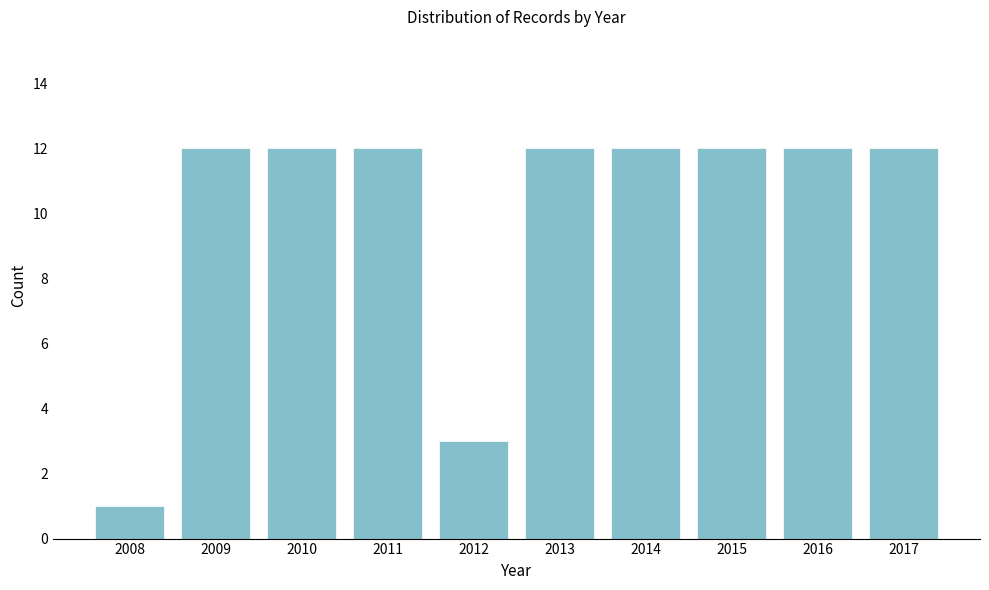

Reading left to right, transcribe all the data shown in this chart.

1	12	12	12	3	12	12	12	12	12